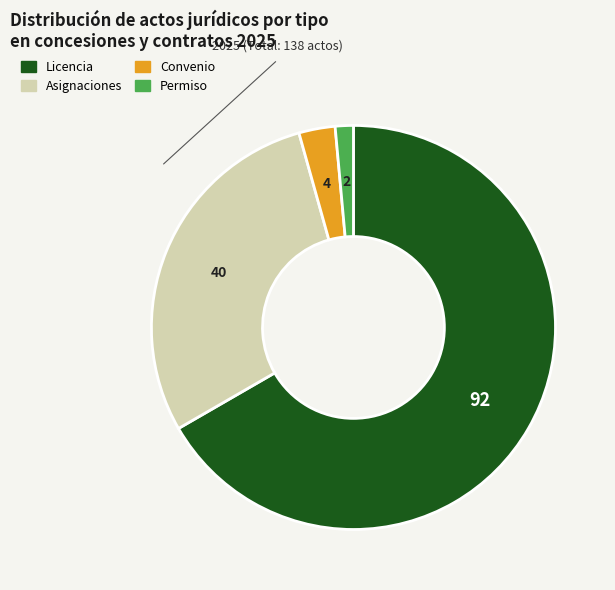

Does Asignaciones account for over 50% of the chart?

No